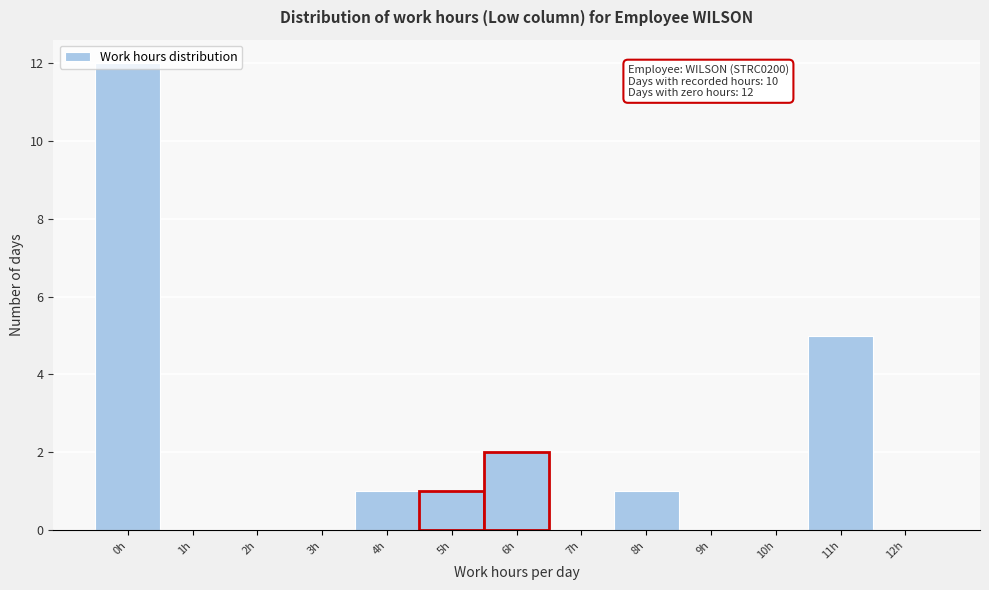

What is the sum of all values?

22